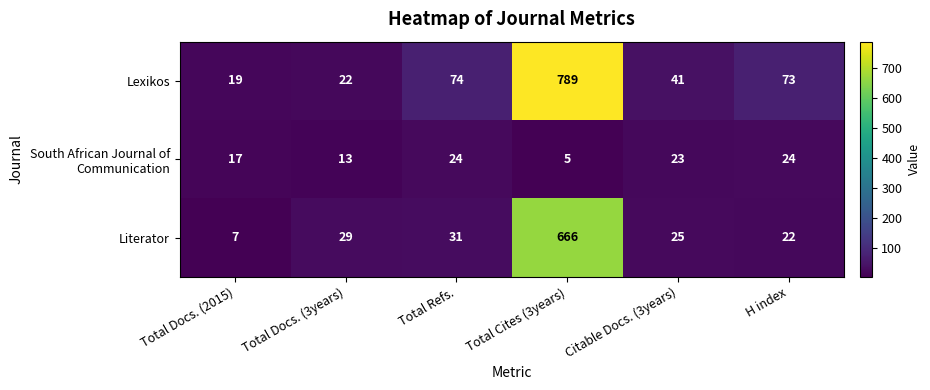

Which category has the lowest value across all series?

Total Cites (3years)